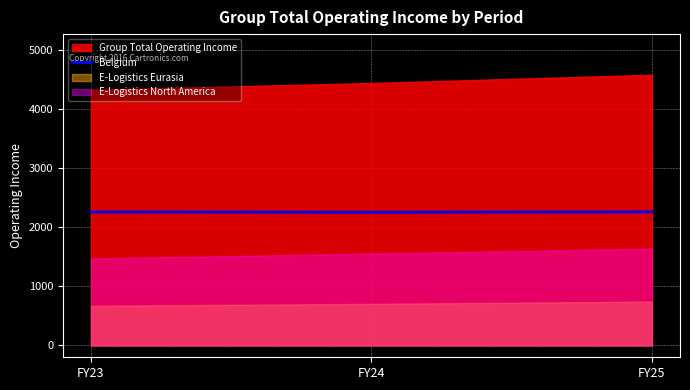

What is the minimum value for Belgium?

2256.5